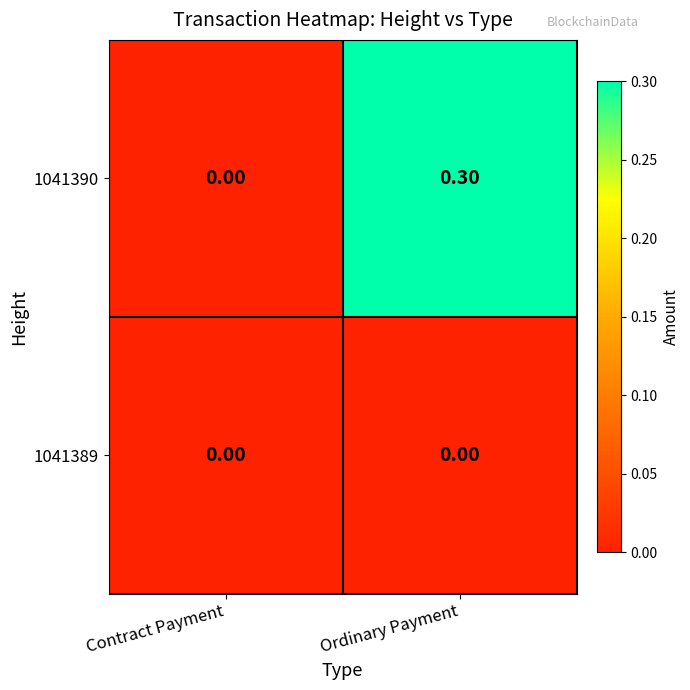

Rank the series by their average value, from highest to lowest.

1041390, 1041389